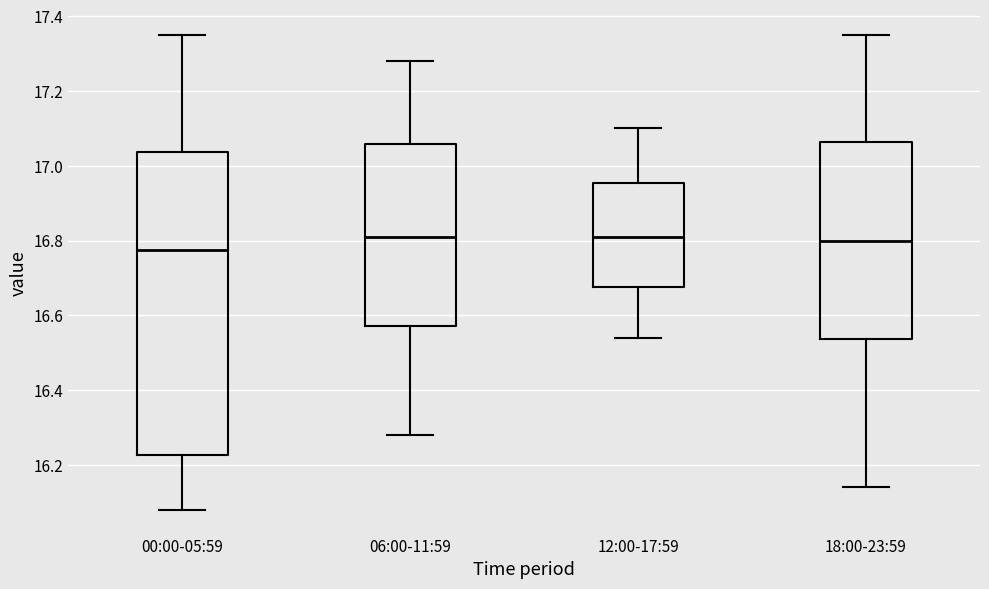

Where does the lower whisker of the box for 00:00-05:59 end on the y-axis? The values are not printed on the chart, so give them approximately, as read against the axis.

16.08